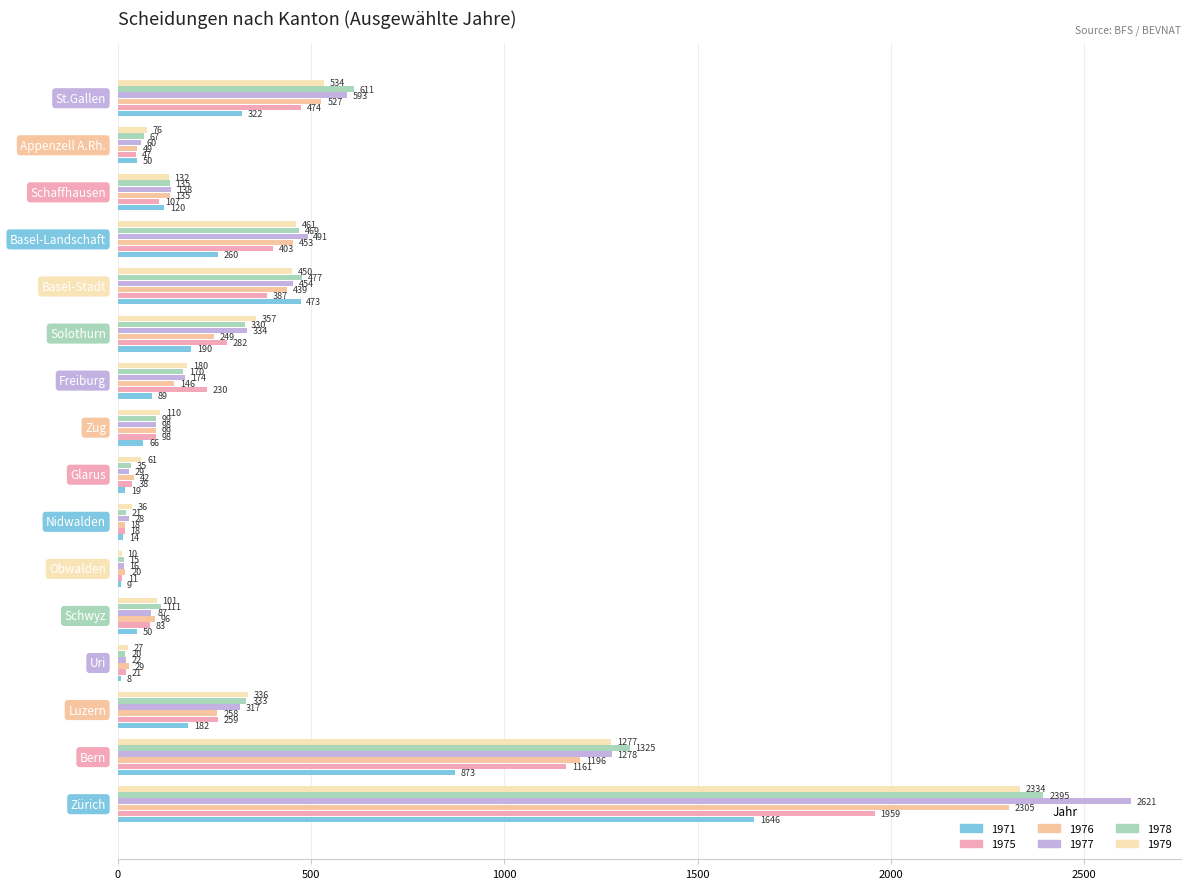

How many distinct data groups are displayed?

6